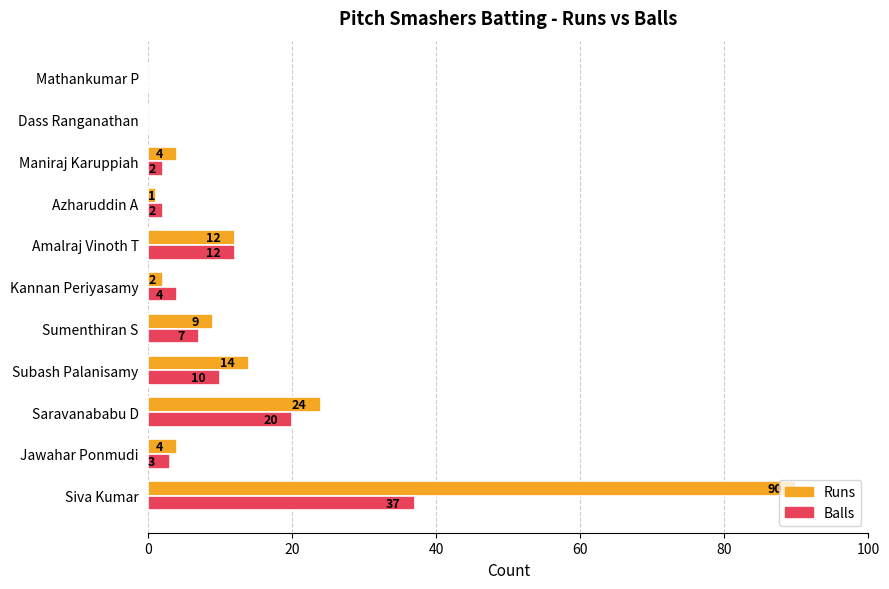

Is the value of Runs at Saravanababu D greater than the value of Balls at Maniraj Karuppiah?

Yes